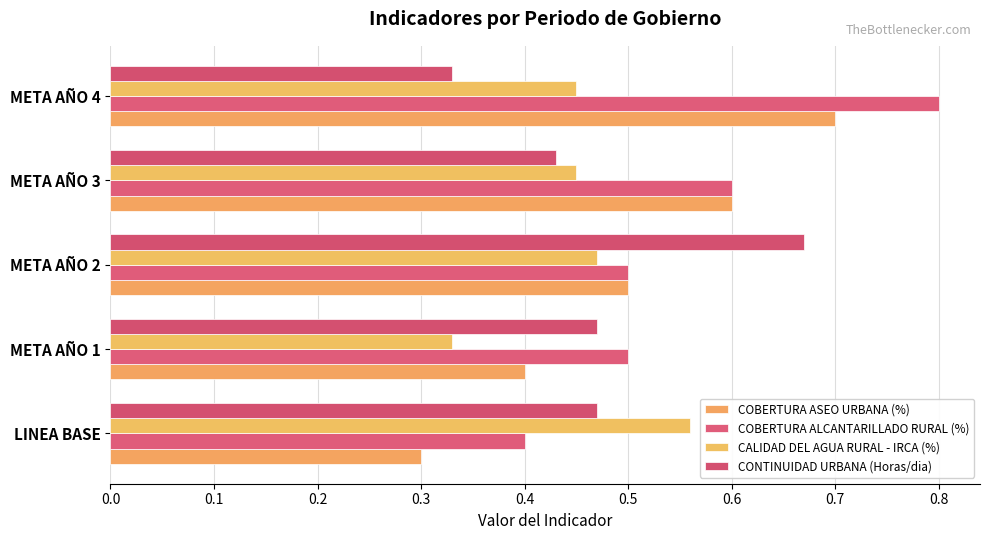

What are all the series names shown in the legend?

COBERTURA ASEO URBANA (%), COBERTURA ALCANTARILLADO RURAL (%), CALIDAD DEL AGUA RURAL - IRCA (%), CONTINUIDAD URBANA (Horas/dia)